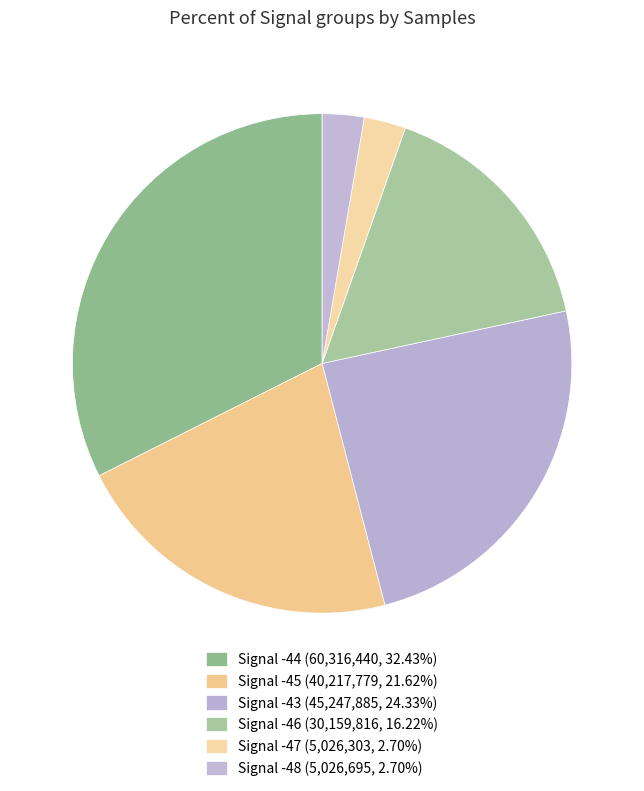

To the nearest percent, what is the average slice percentage?

17%